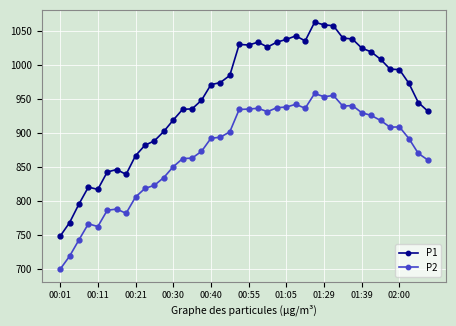

What is the value of the P1 point at the 16th from the left?

947.6